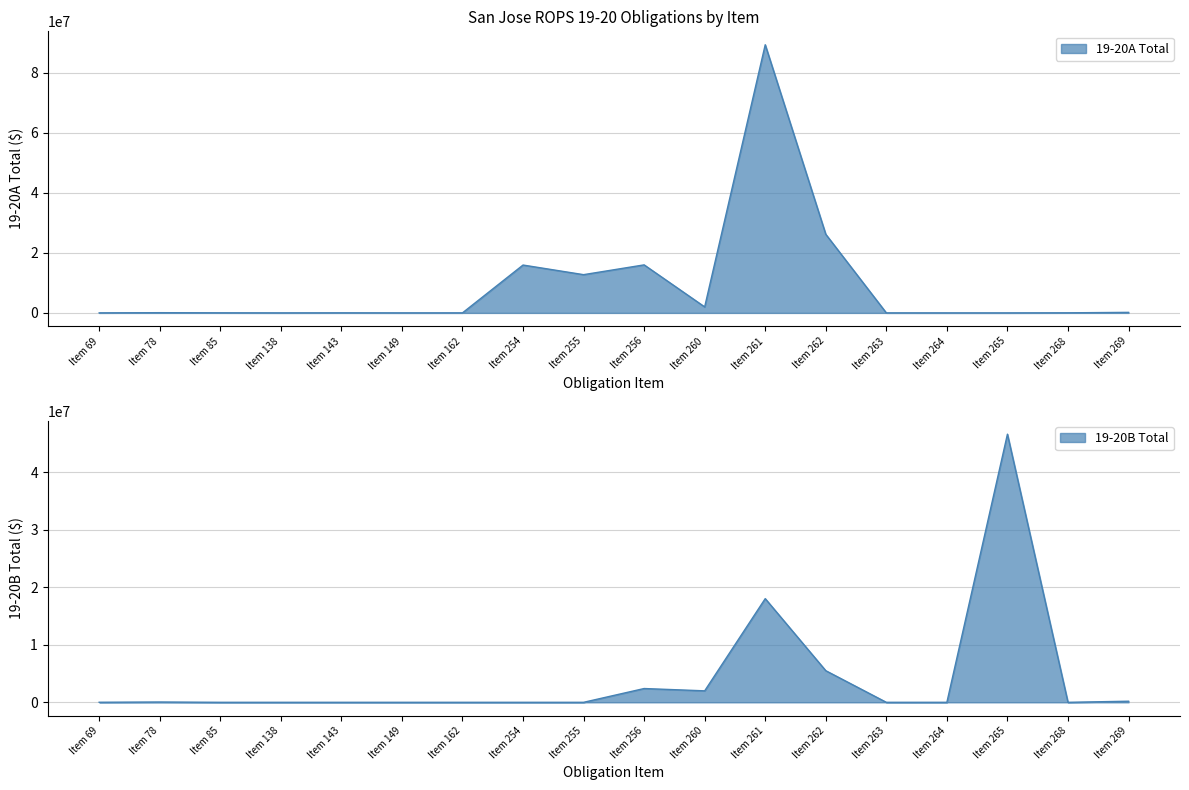

What is the difference between the second highest and minimum values in the 19-20A Total series?

26193875